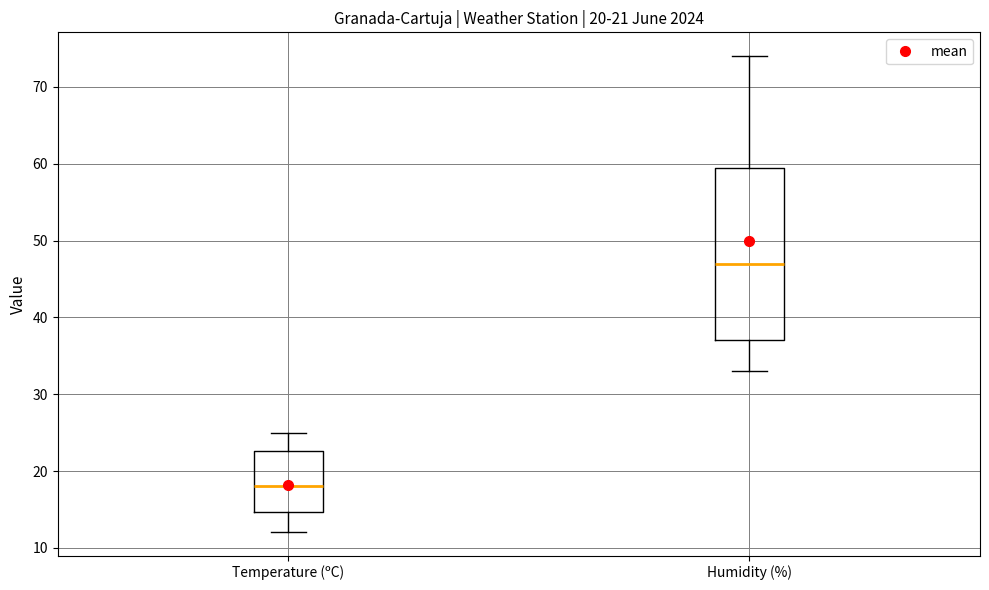

Which box has the lowest median line?

Temperature (ºC)